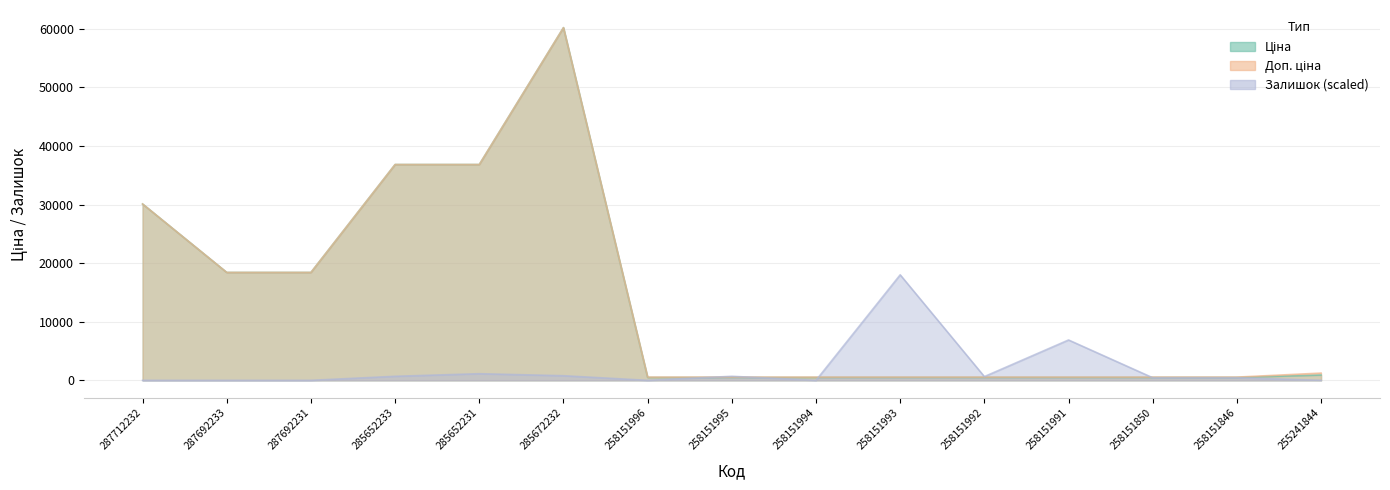

Is it true that Ціна equals 497.1 at 258151994?

True